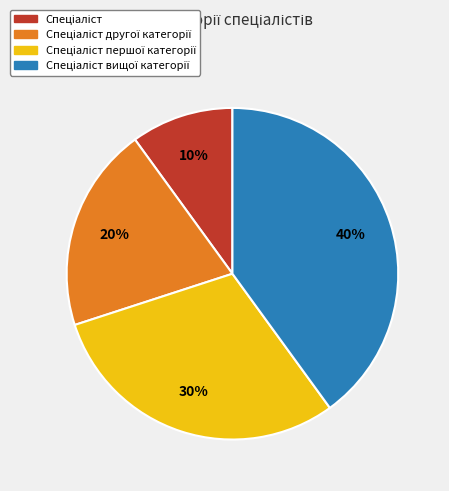

Does any single category account for the majority?

No